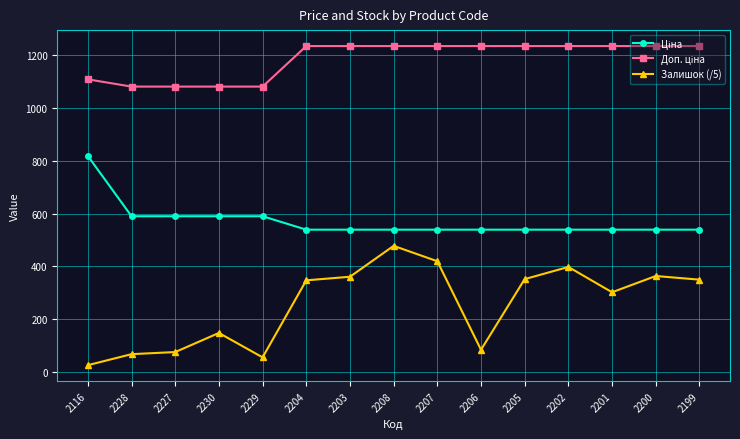

Where is Залишок (/5) nearest to the value 251?

2201